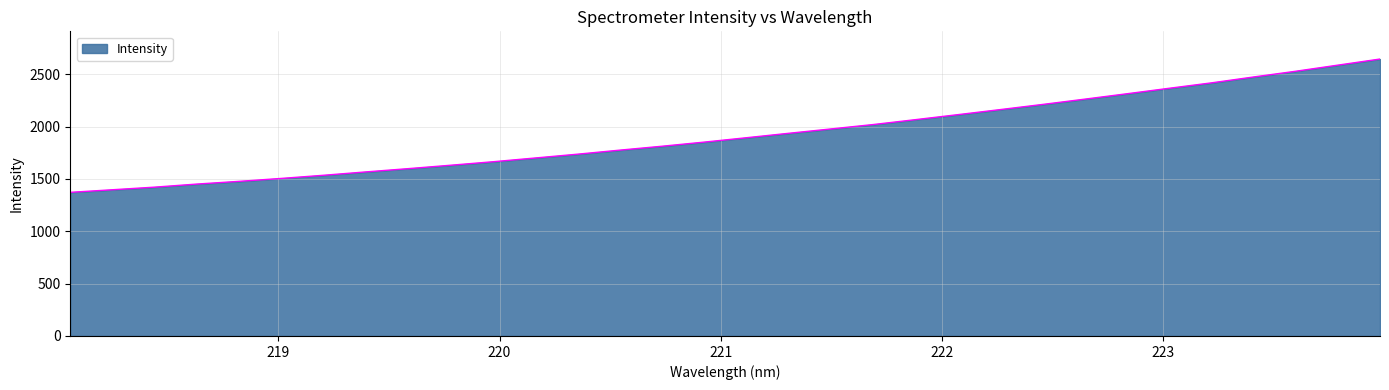

What is the difference between the maximum and minimum values?

1273.5